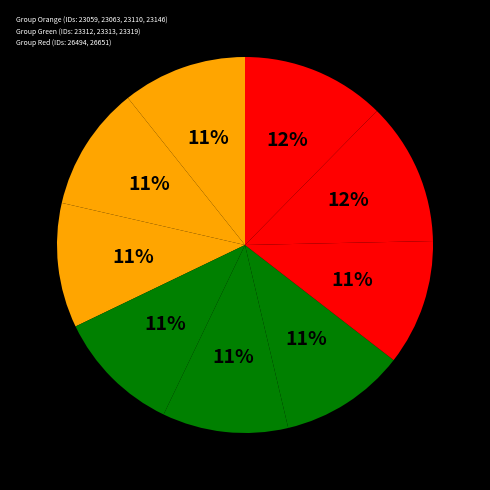

Count the number of slices in the pie.

9